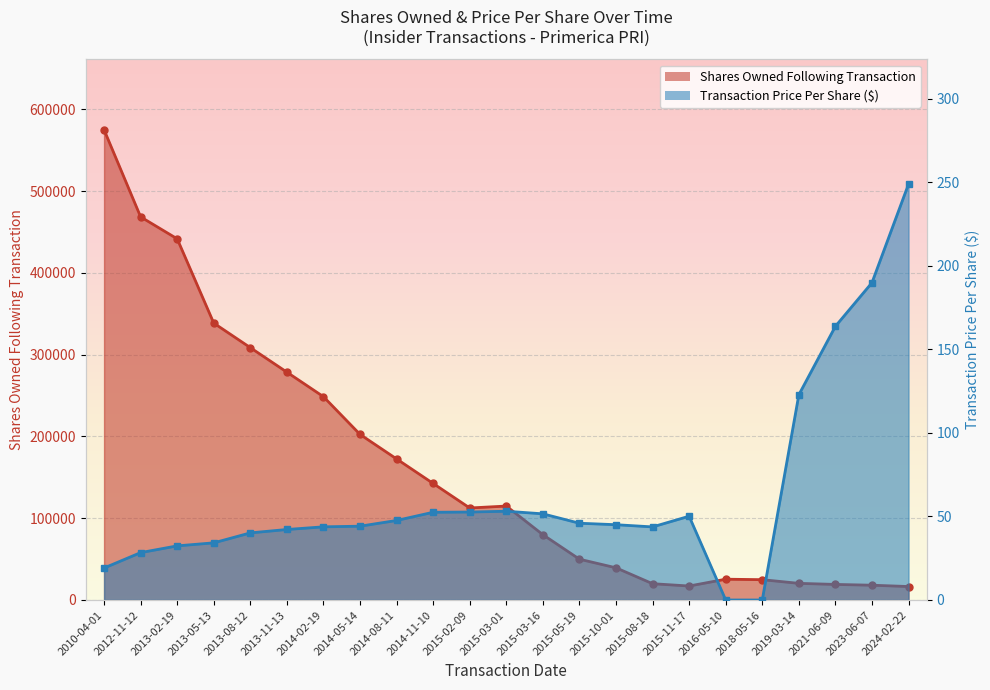

The sharesOwnedFollowingTransaction series shows 202534.0 at 2014-05-14. True or false?

True